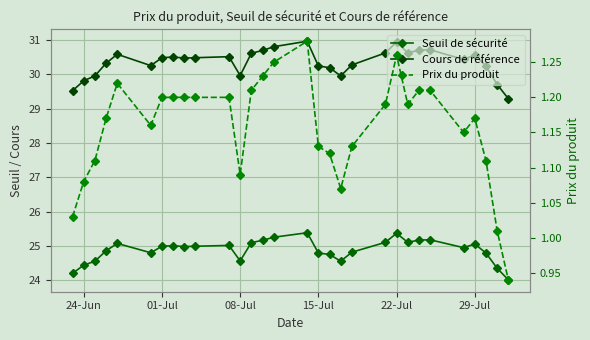

How many lines are shown in the chart?

3